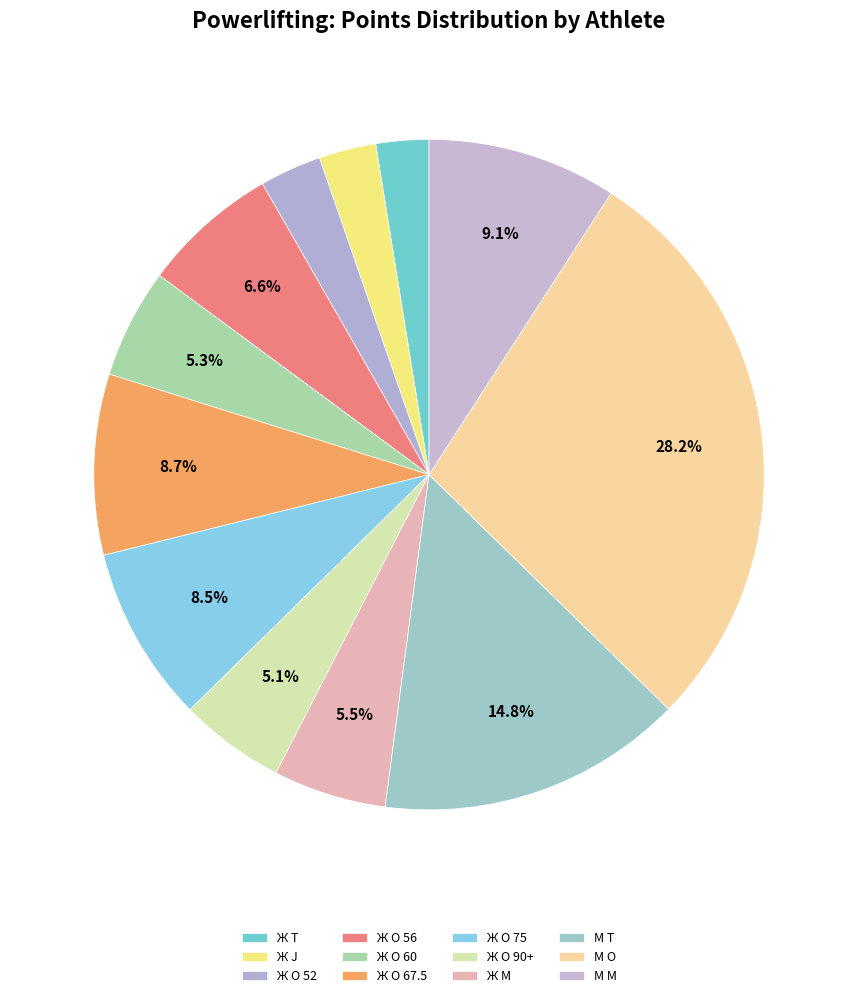

How many segments does this pie chart have?

12